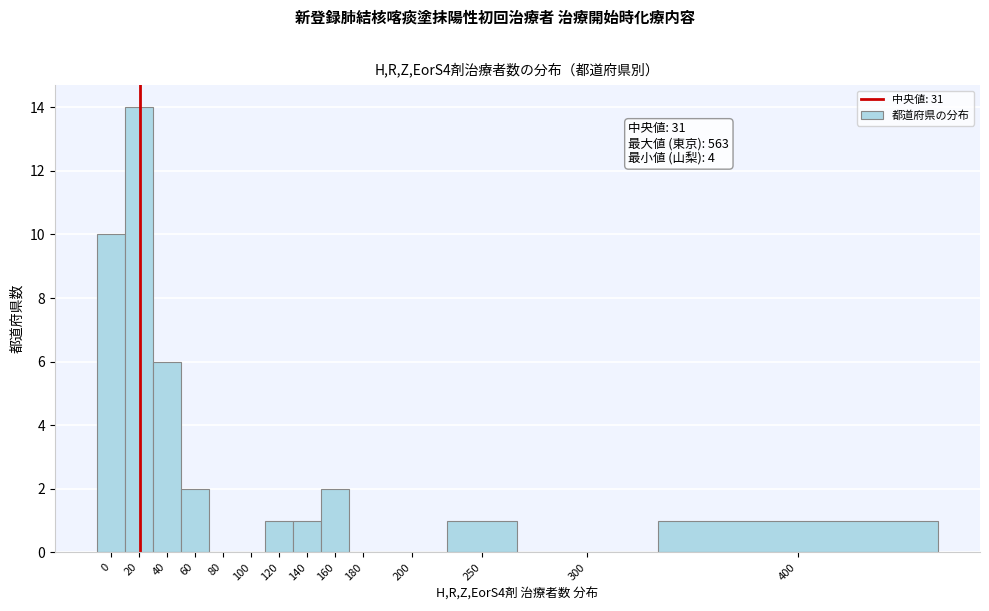

Reading right to left, transcribe all the data shown in this chart.

400=1	300=0	250=1	200=0	180=0	160=2	140=1	120=1	100=0	80=0	60=2	40=6	20=14	0=10